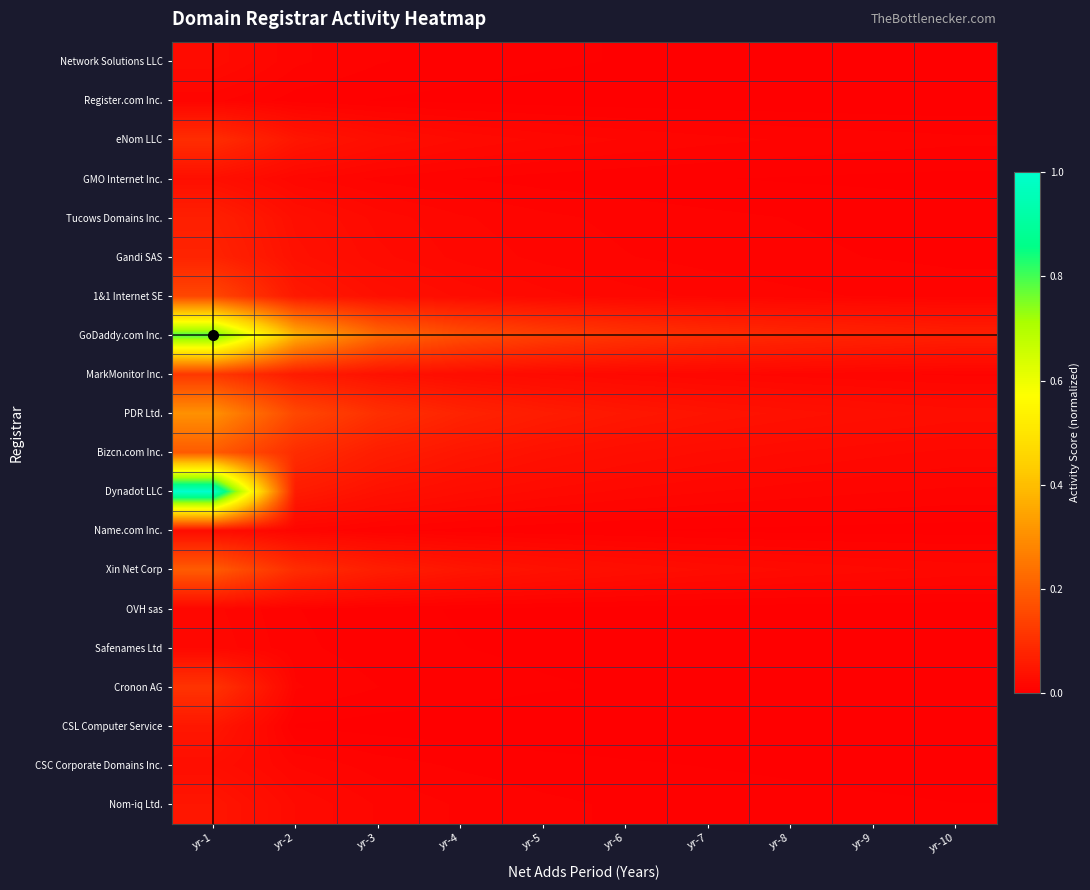

Which series changed the most between yr-2 and yr-4?

GoDaddy.com Inc.